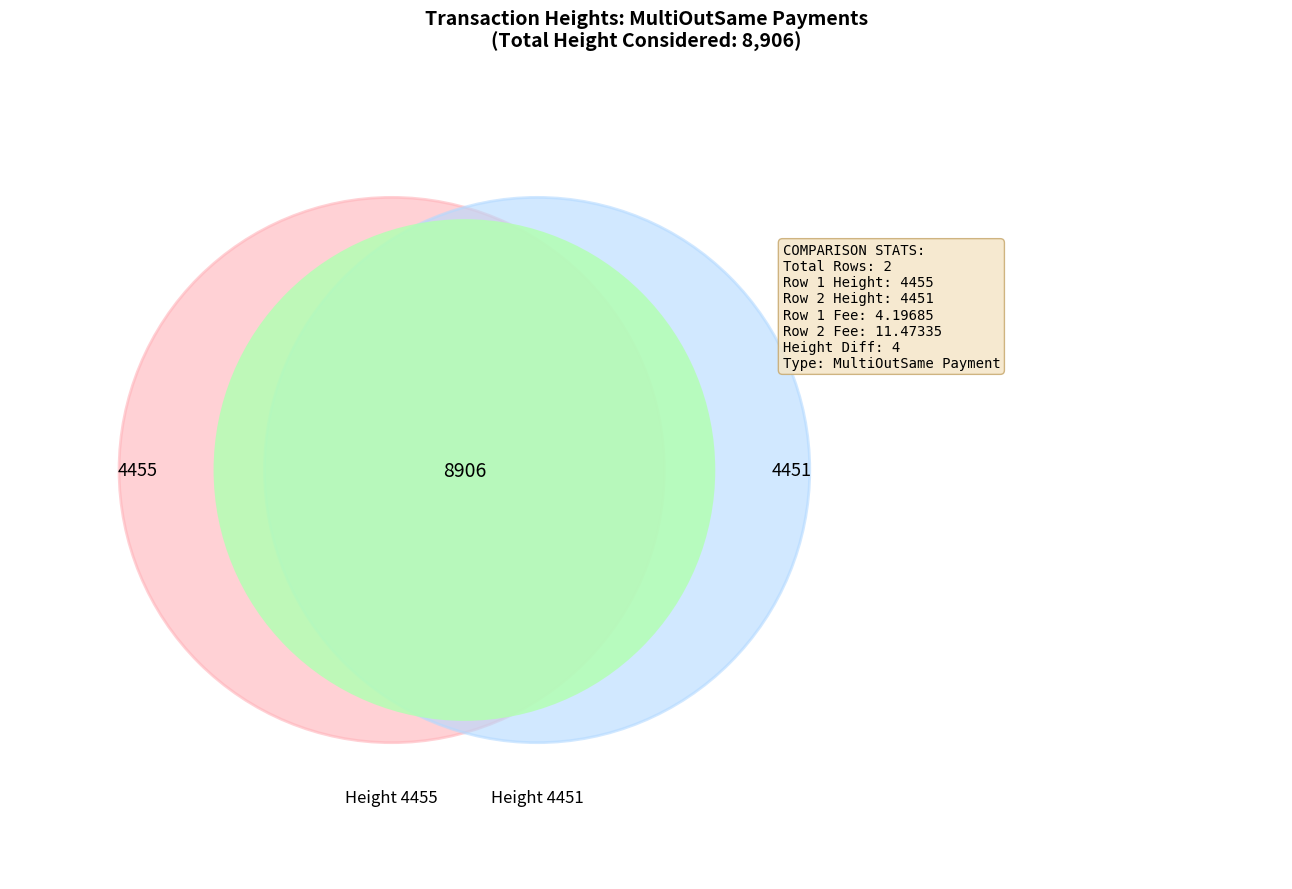

To the nearest percent, what percentage of the pie is 4455?

50%